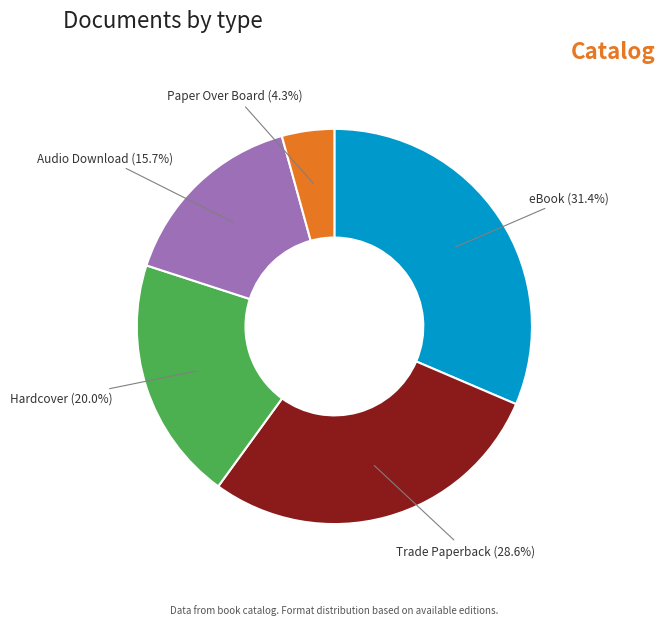

Is there any slice that represents more than half of the pie?

No